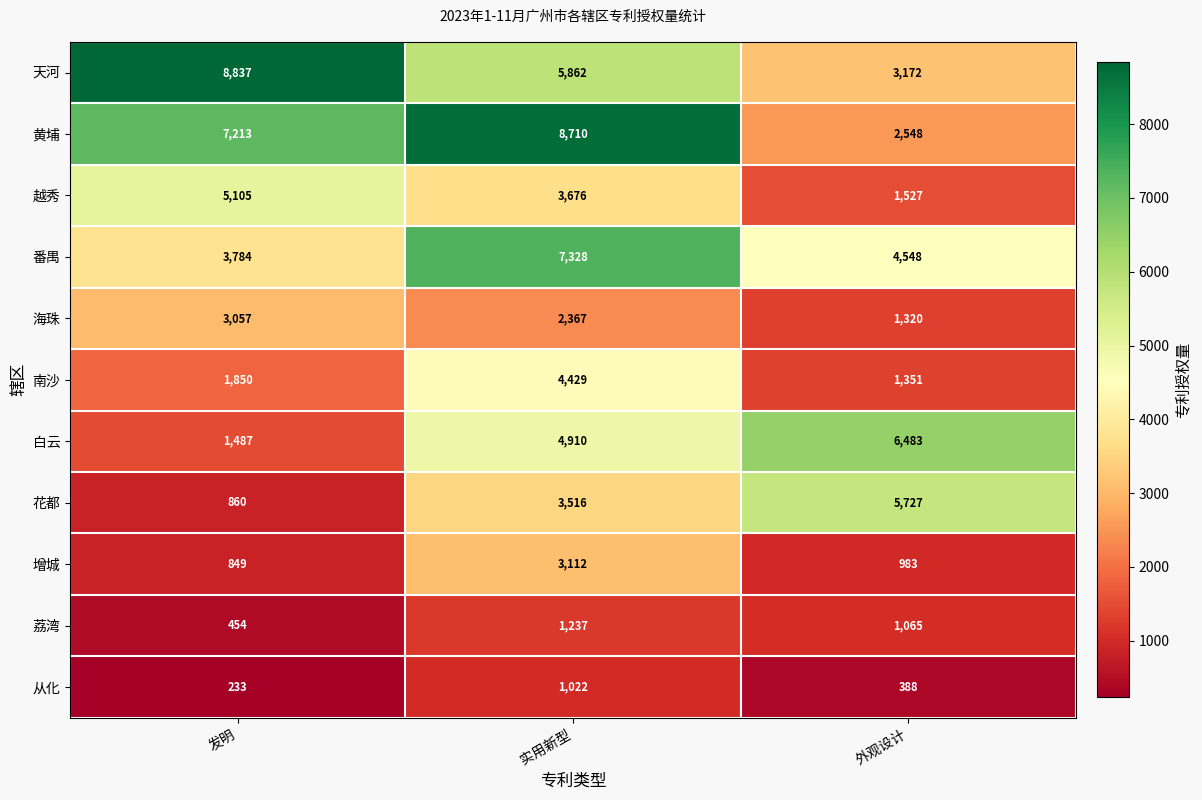

Which series has the largest total across all categories?

黄埔